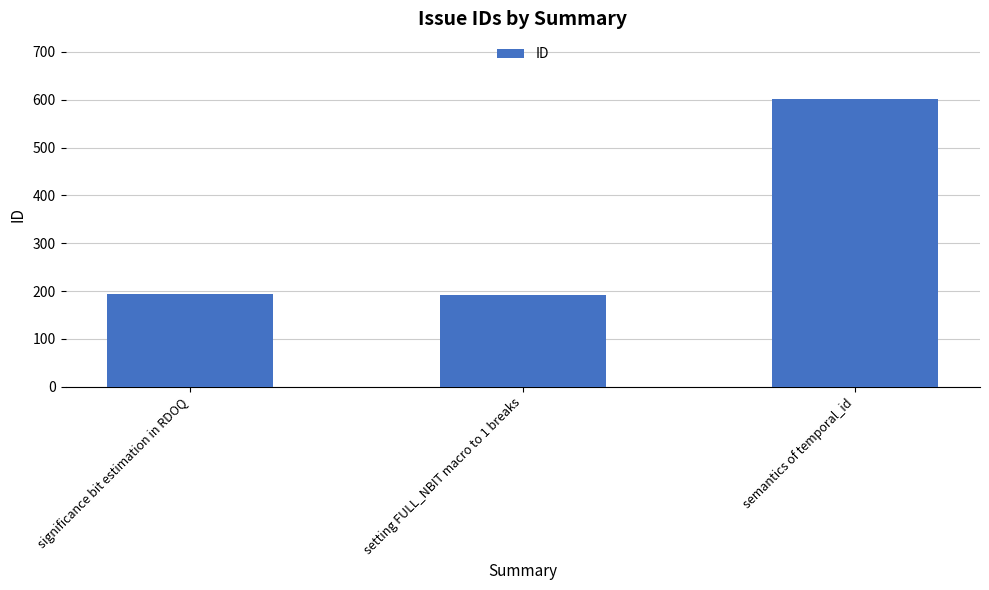

Which has a higher value, semantics of temporal_id or setting FULL_NBIT macro to 1 breaks?

semantics of temporal_id